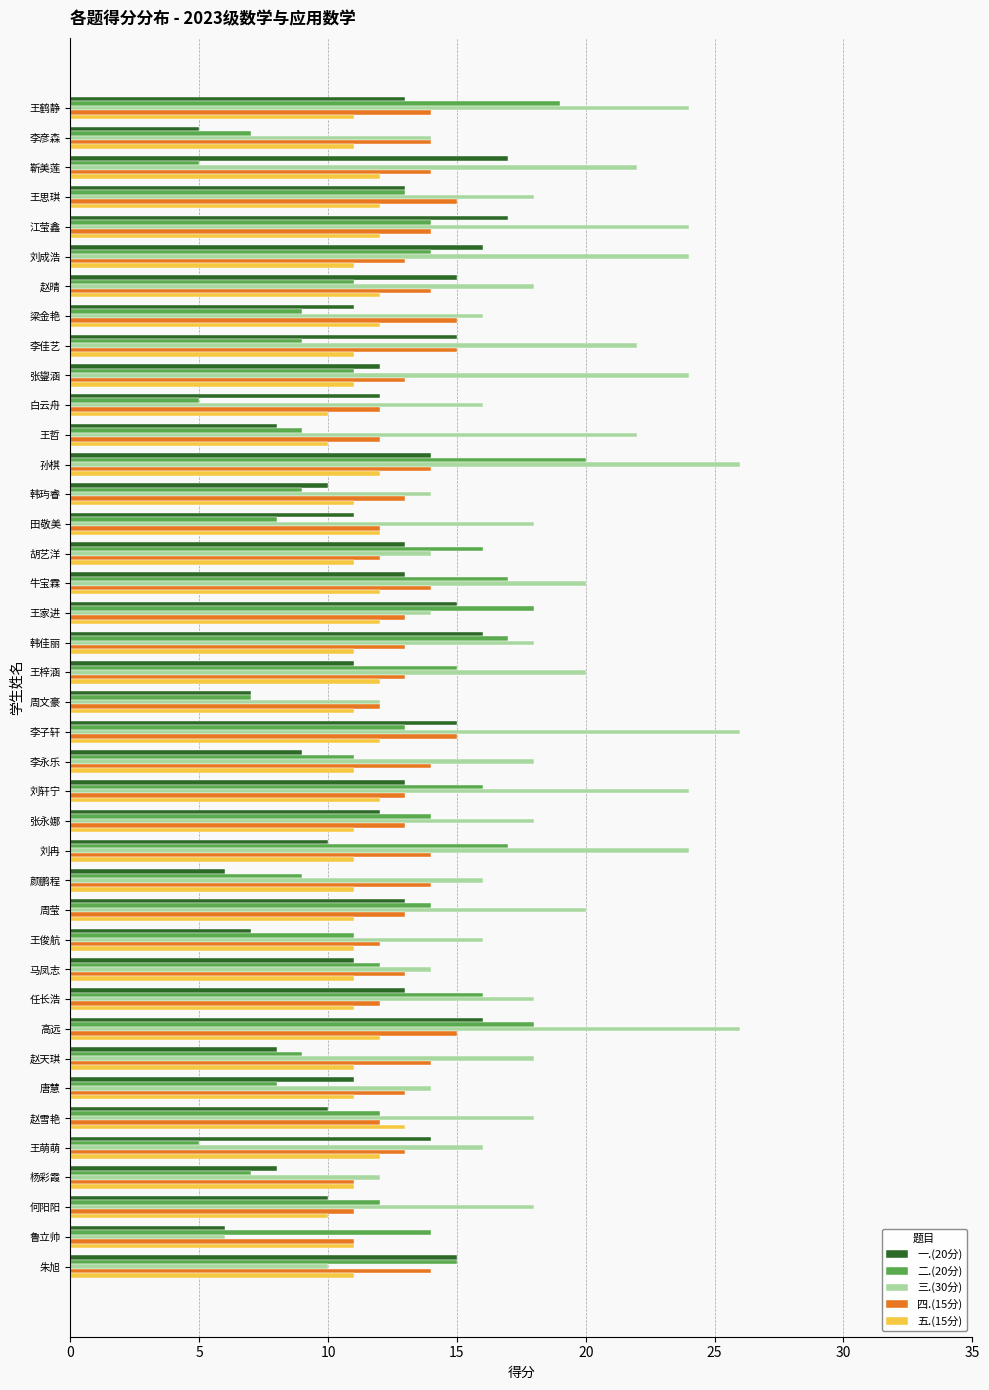

Which series has the widest spread of values?

三.(30分)